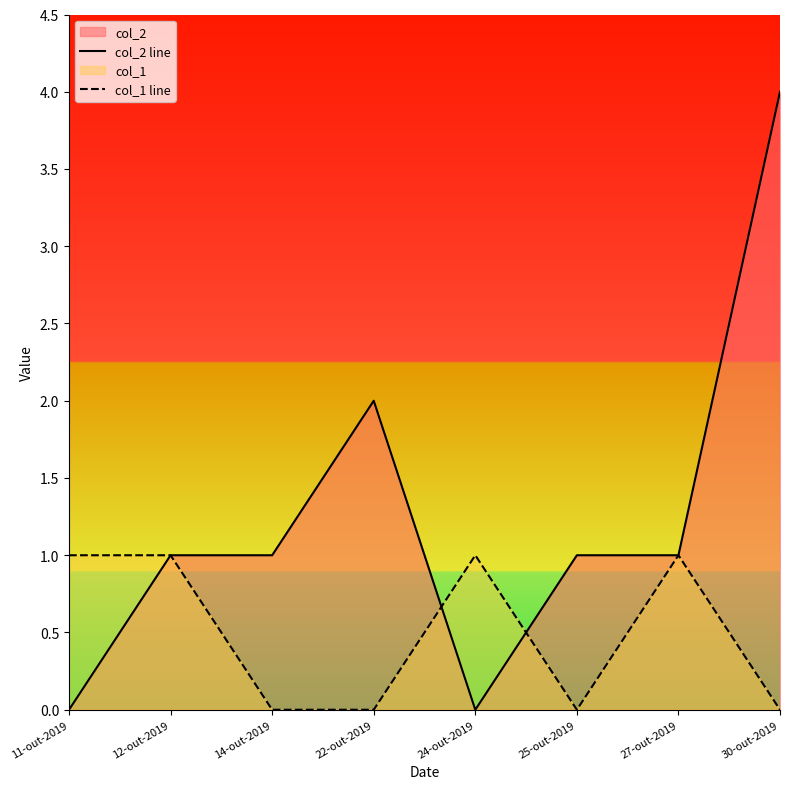

Reading left to right, what are all the values shown in this chart?

col_2 line: 0	1	1	2	0	1	1	4
col_1 line: 1	1	0	0	1	0	1	0